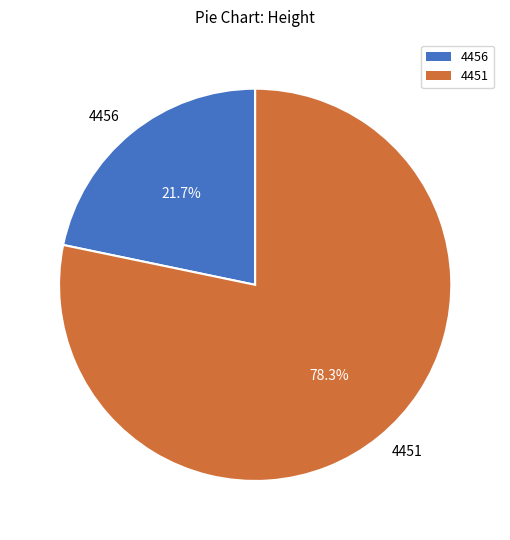

To the nearest percent, what is the average slice percentage?

50%